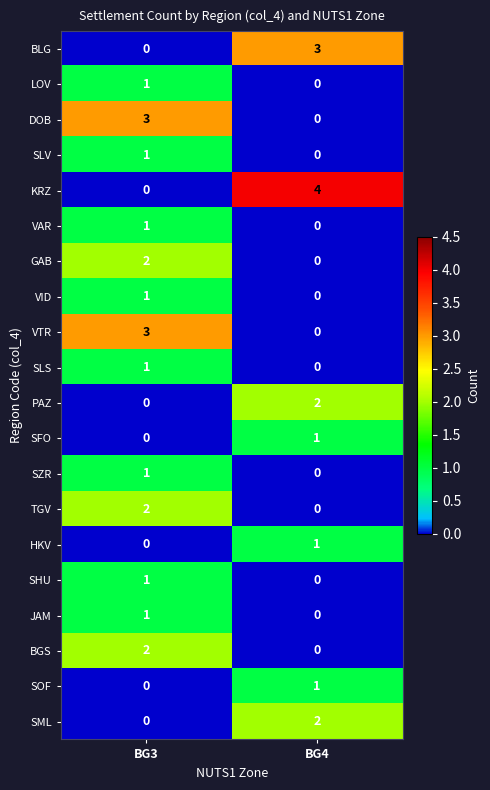

Is it true that SLV equals 0 at BG4?

True